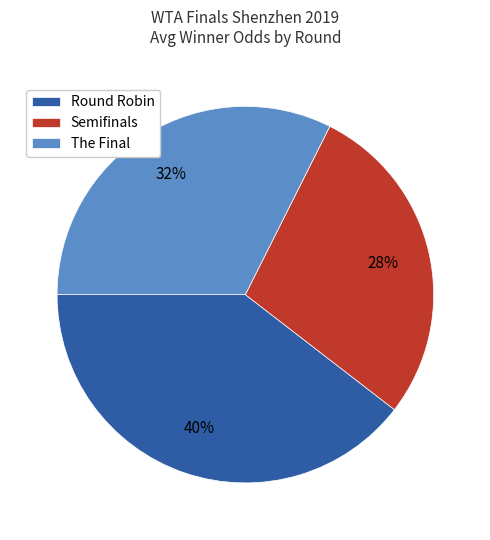

Which slice is the largest?

Round Robin